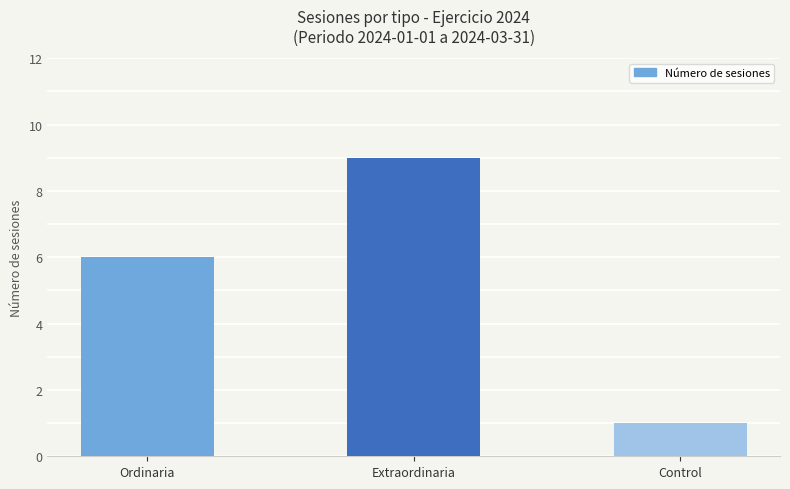

How many values are below 6?

1